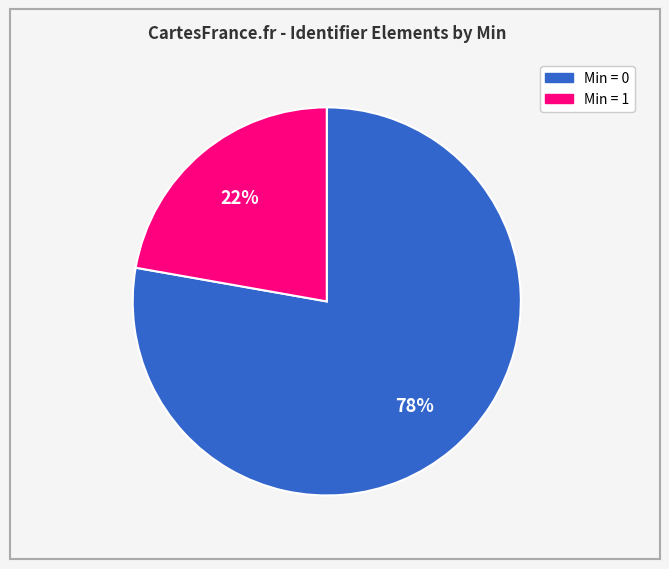

Does any single category account for the majority?

Yes